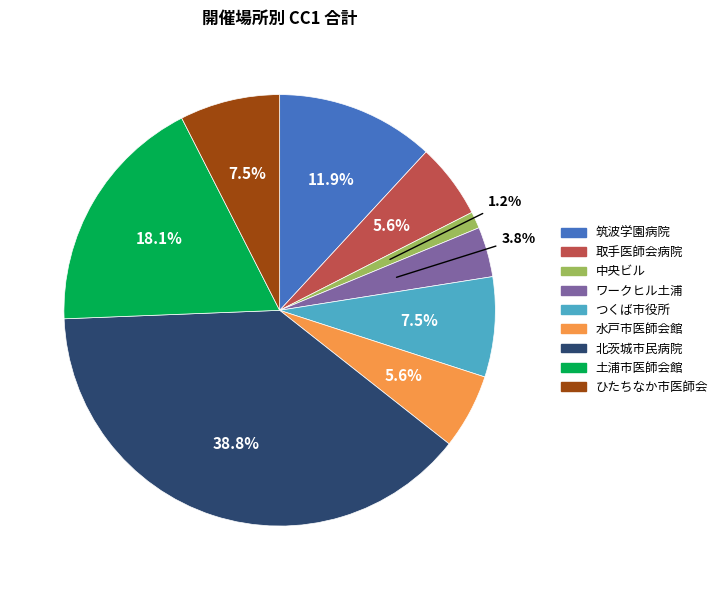

What is the largest slice in the pie chart?

北茨城市民病院